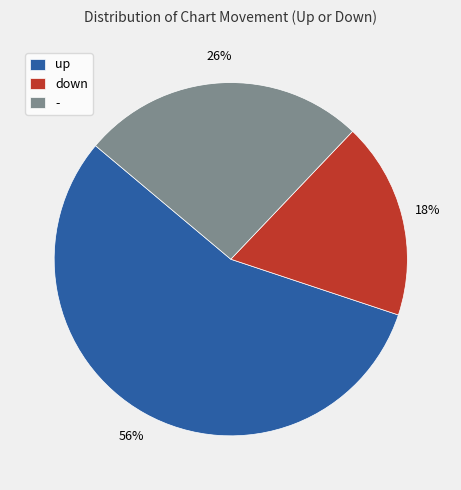

What is the largest slice in the pie chart?

up